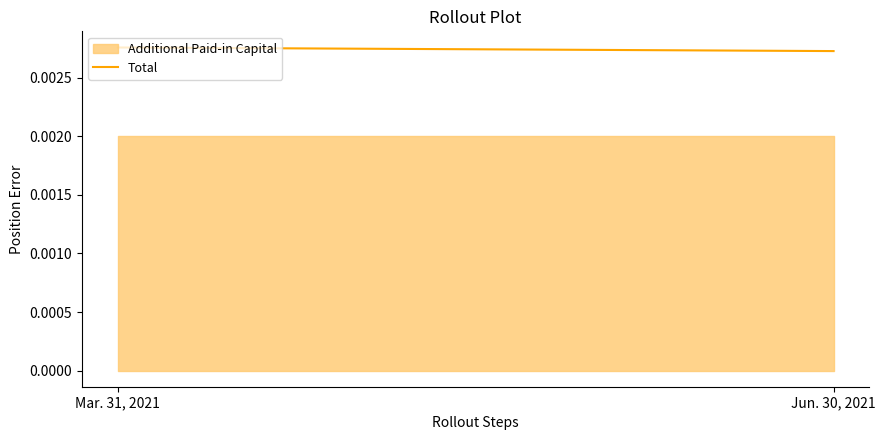

Which category has the highest value across all series?

Mar. 31, 2021